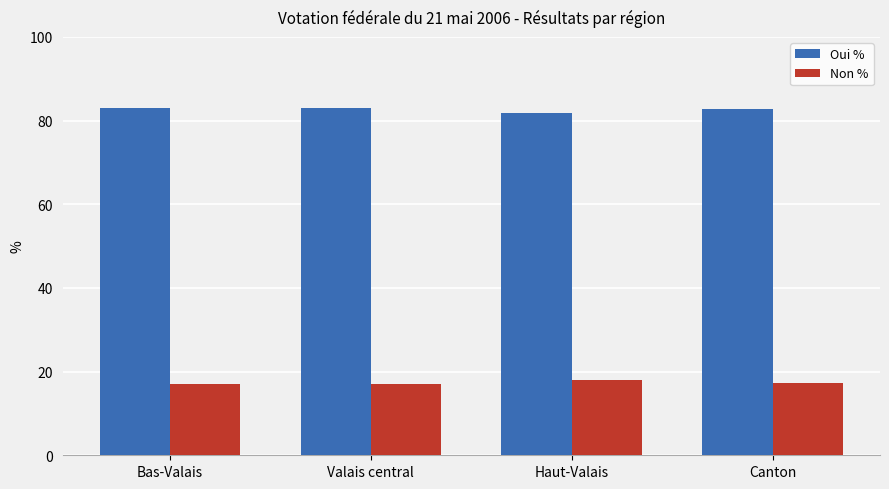

The value of Oui % at Canton is 82.7. True or false?

True